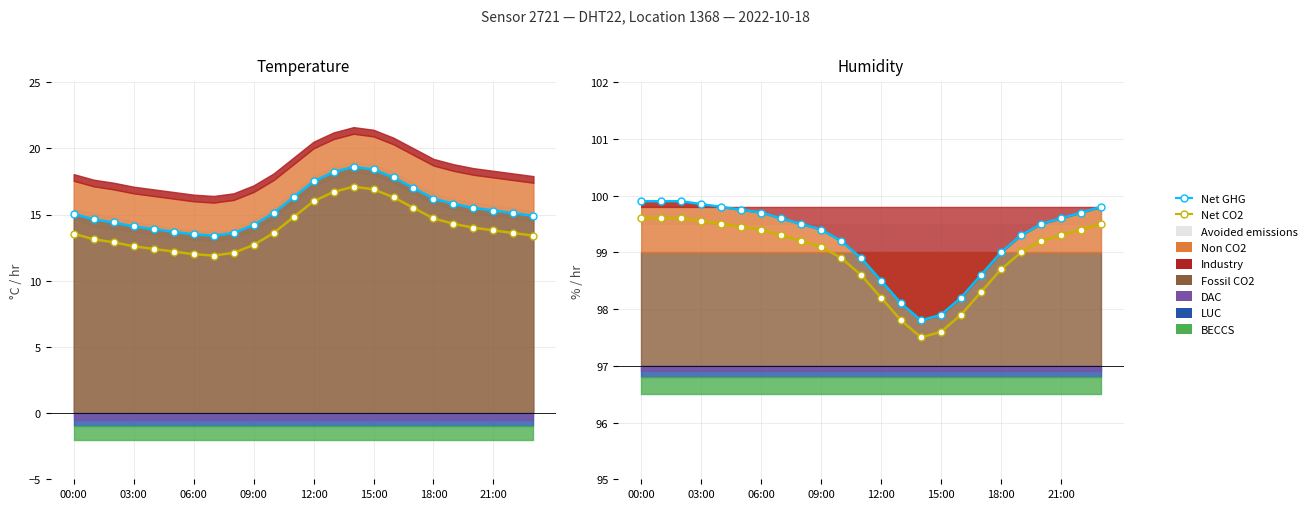

The Net GHG series shows 99.6 at 21:00. True or false?

True